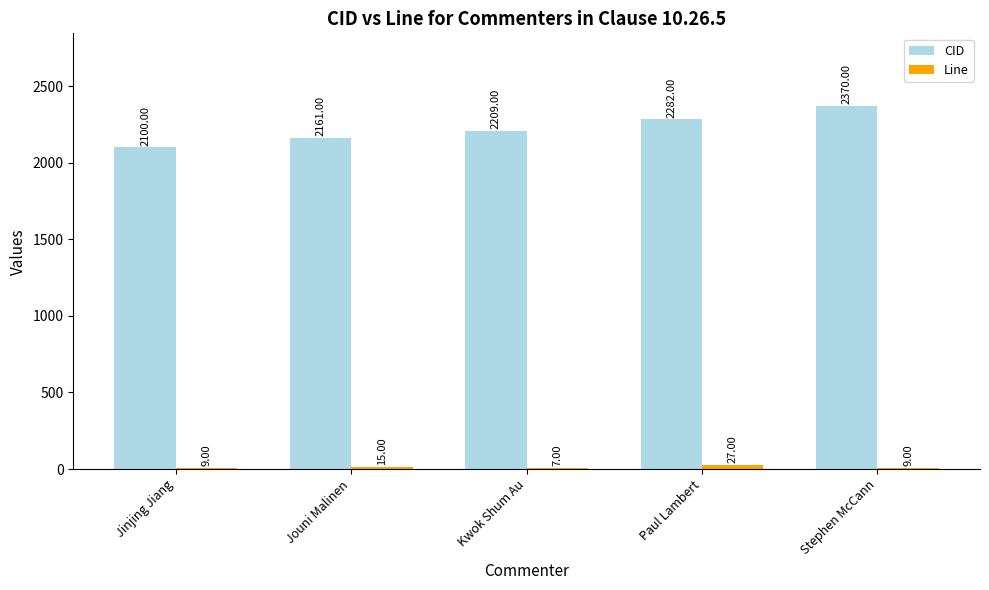

Which label corresponds to the largest value in the chart?

Stephen McCann